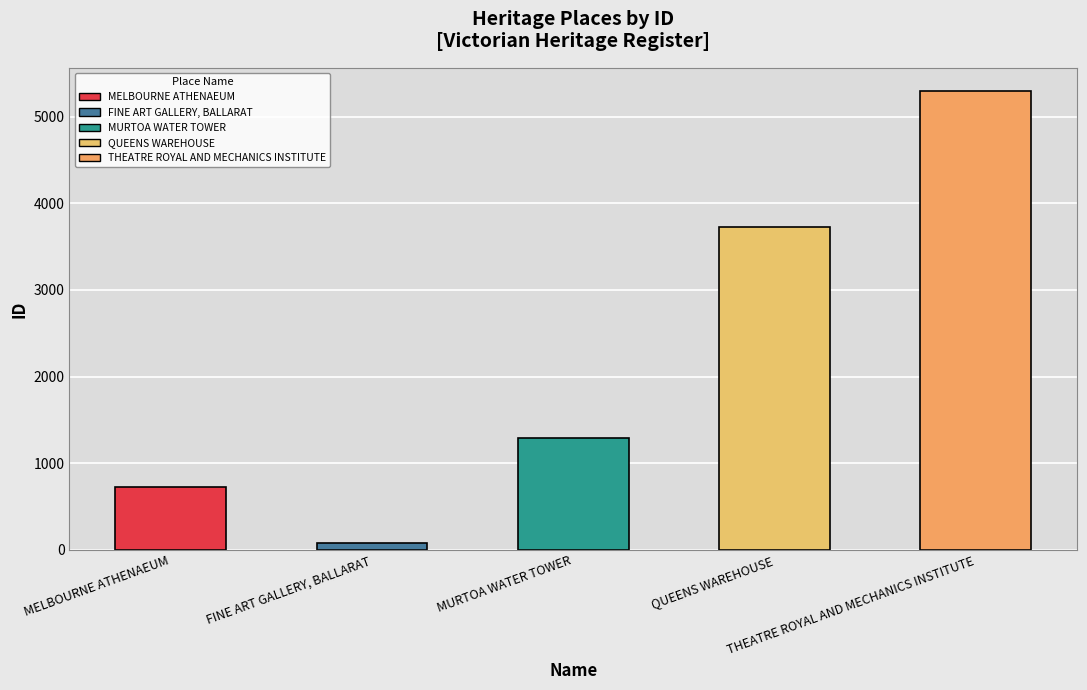

What is the maximum value shown in the chart?

5298